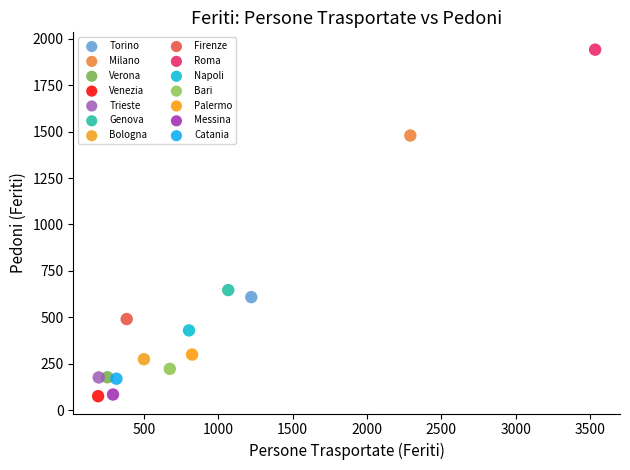

What are all the series names shown in the legend?

Torino, Milano, Verona, Venezia, Trieste, Genova, Bologna, Firenze, Roma, Napoli, Bari, Palermo, Messina, Catania